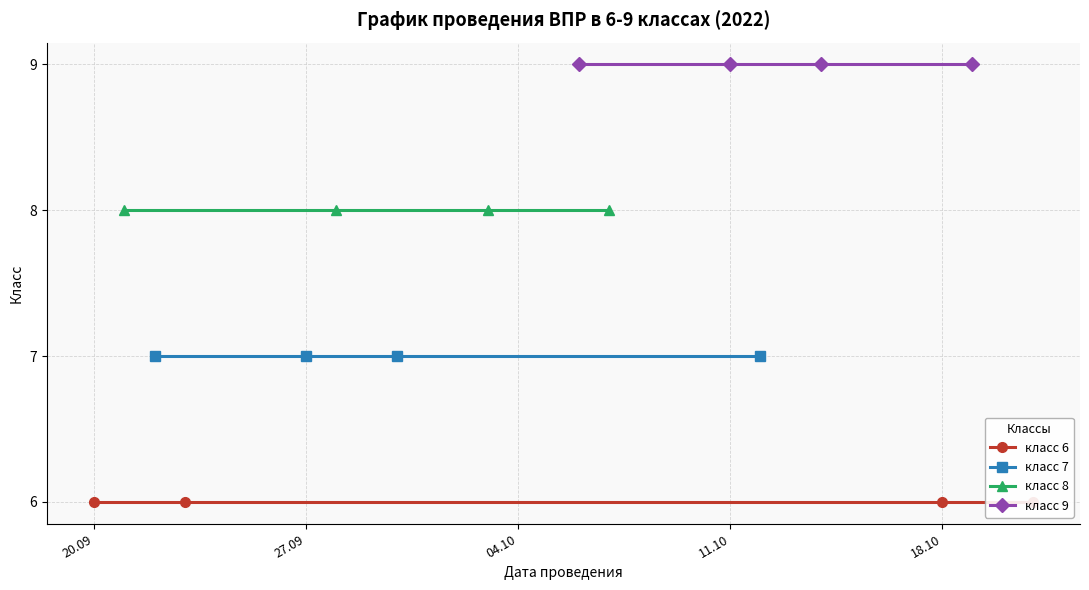

At 20.09, list the series in order from largest to smallest.

класс 9, класс 8, класс 7, класс 6